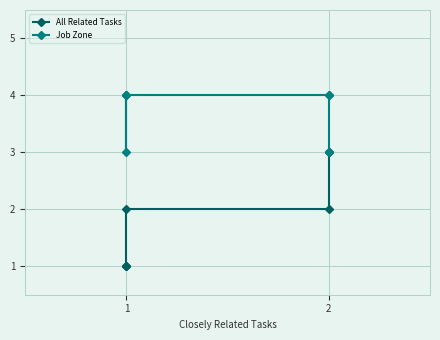

What is the sum of all Job Zone values?

26